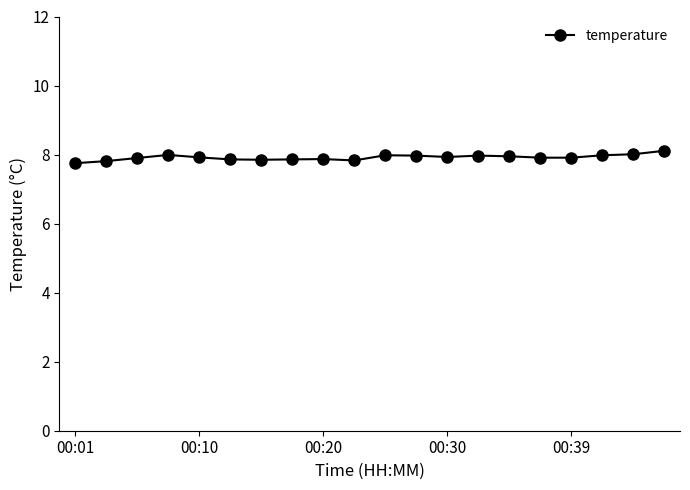

What is the minimum value shown in the chart?

7.8